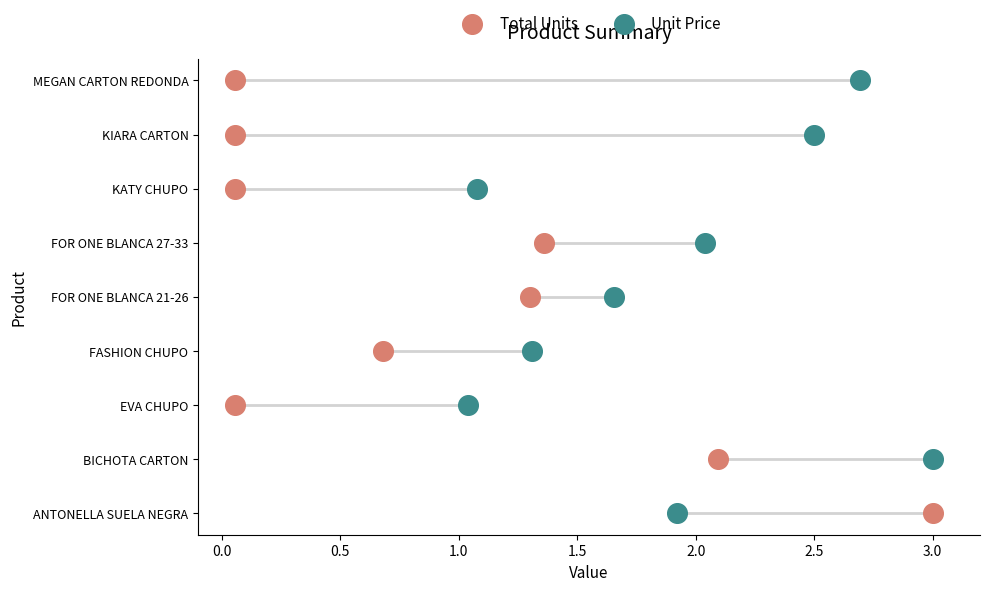

What are all the series names shown in the legend?

Total Units, Unit Price